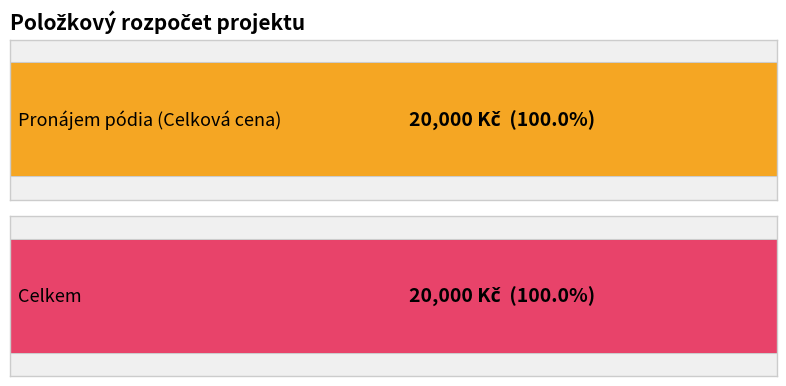

Are the bars grouped side by side (vs. stacked)?

No